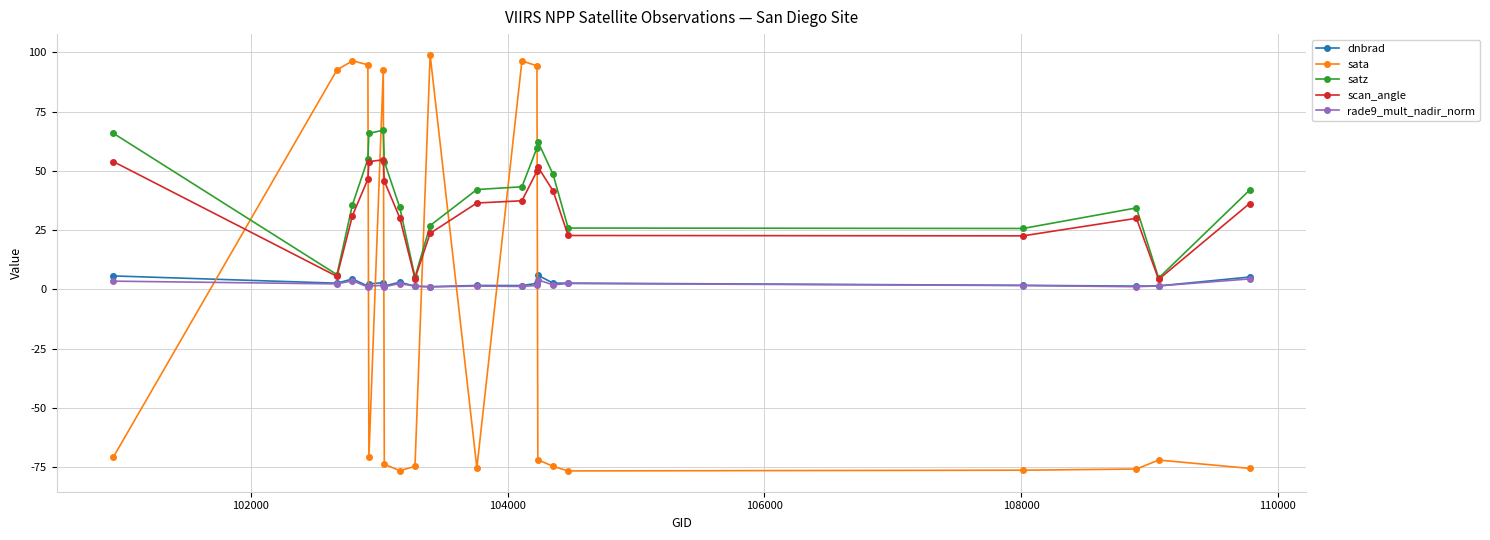

After their last crossing, which series has the higher values: scan_angle or sata?

scan_angle